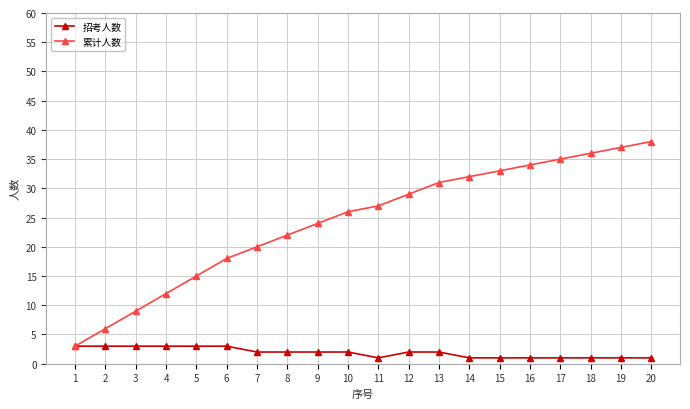

How many lines are shown in the chart?

2